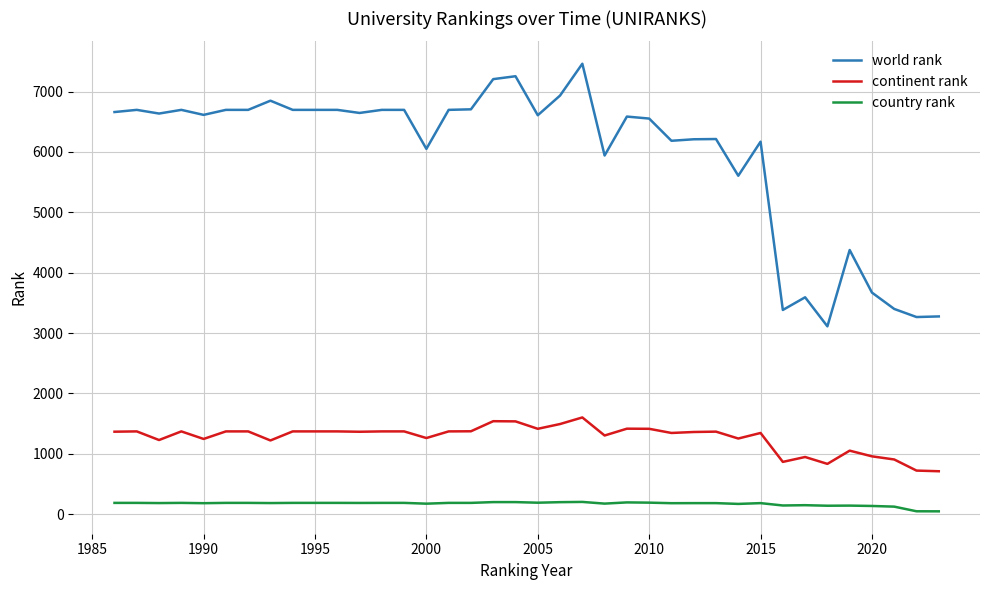

What are all the series names shown in the legend?

world rank, continent rank, country rank